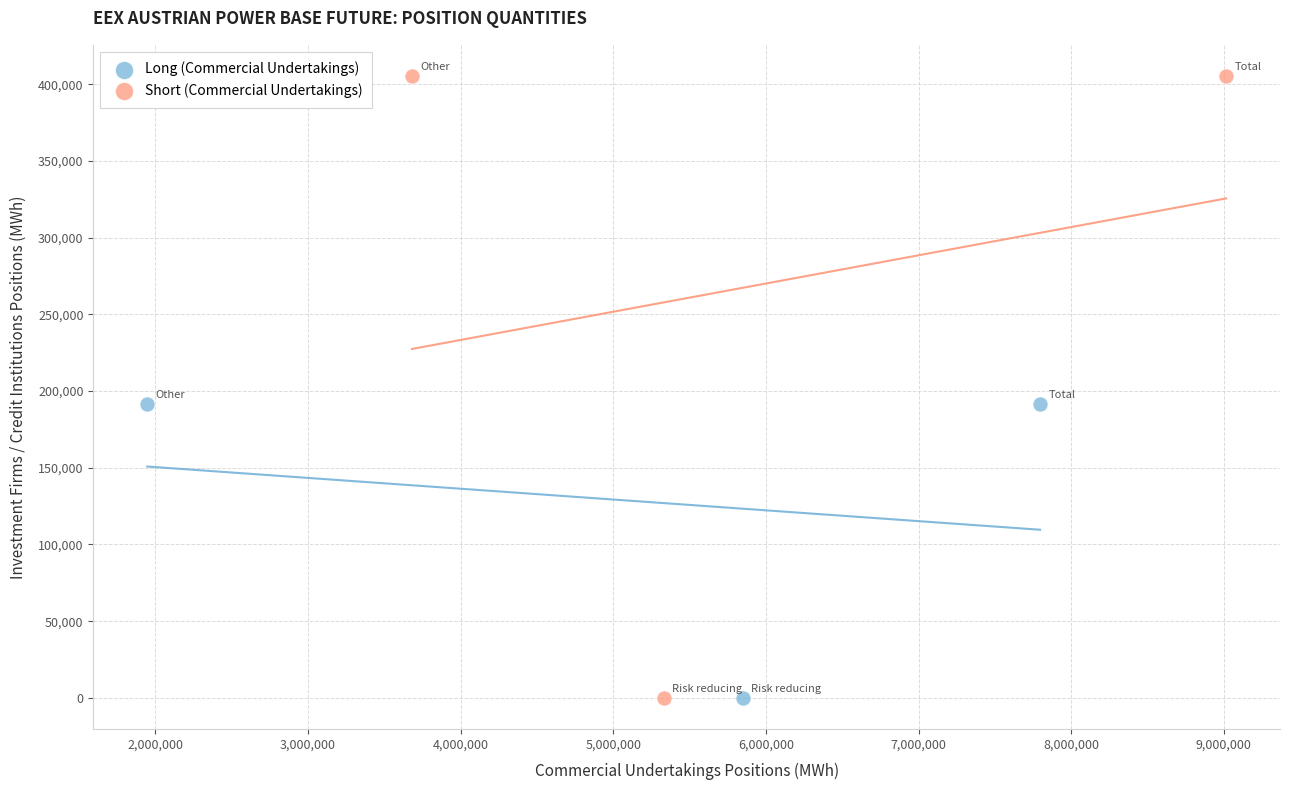

Which series has the widest spread of Y values?

Short (Commercial Undertakings)